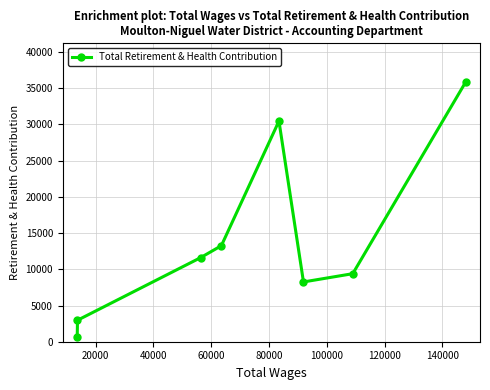

What is the sum of all values?

112464